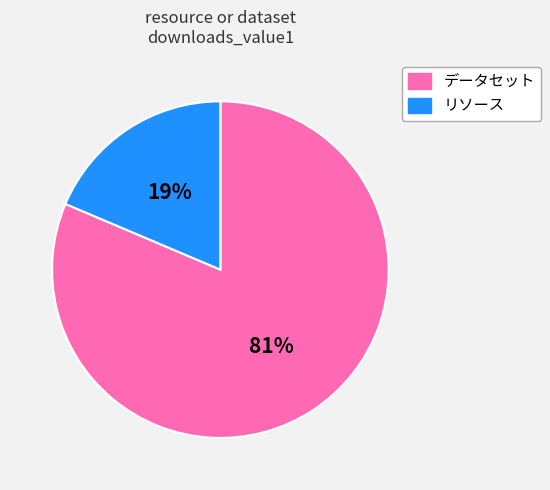

Is there any slice that represents more than half of the pie?

Yes